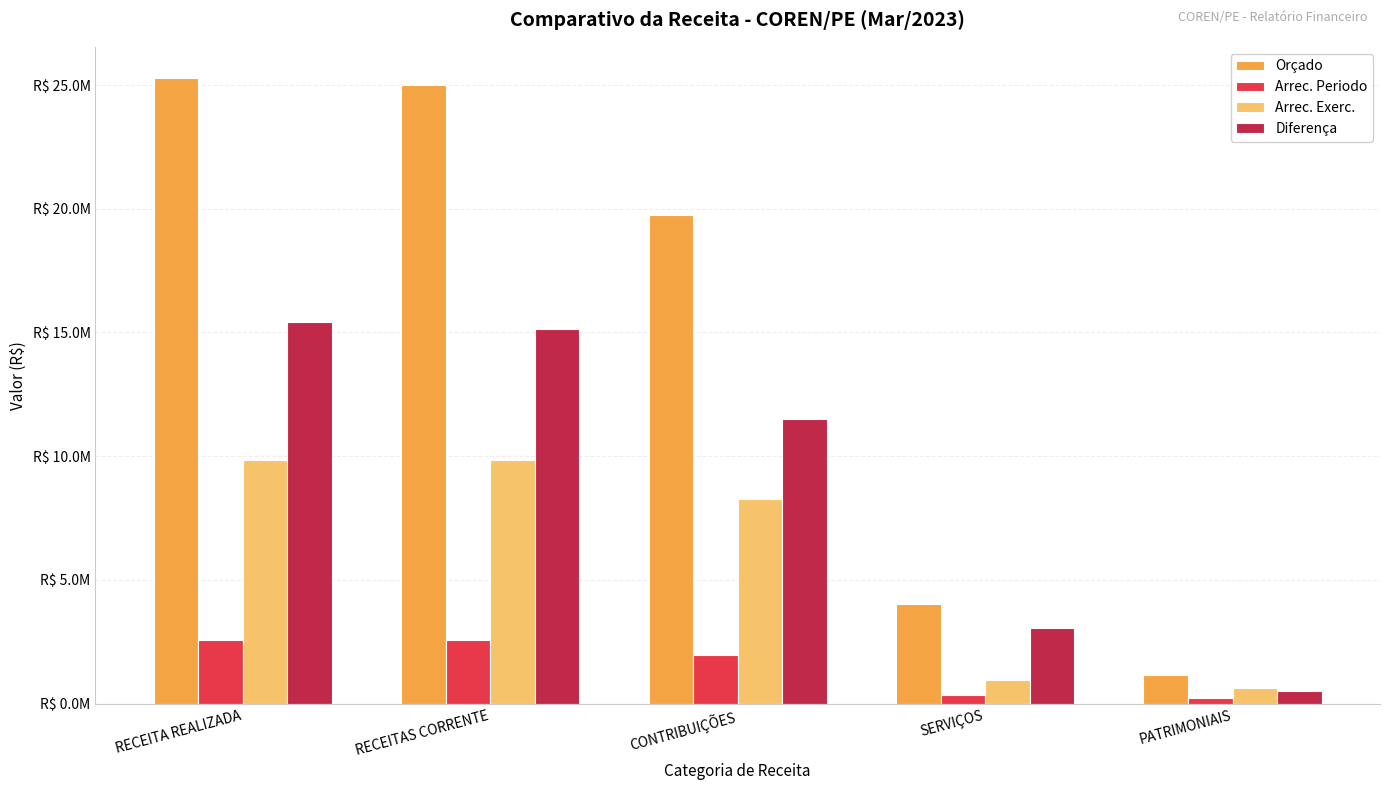

Which series has the largest total across all categories?

Orçado